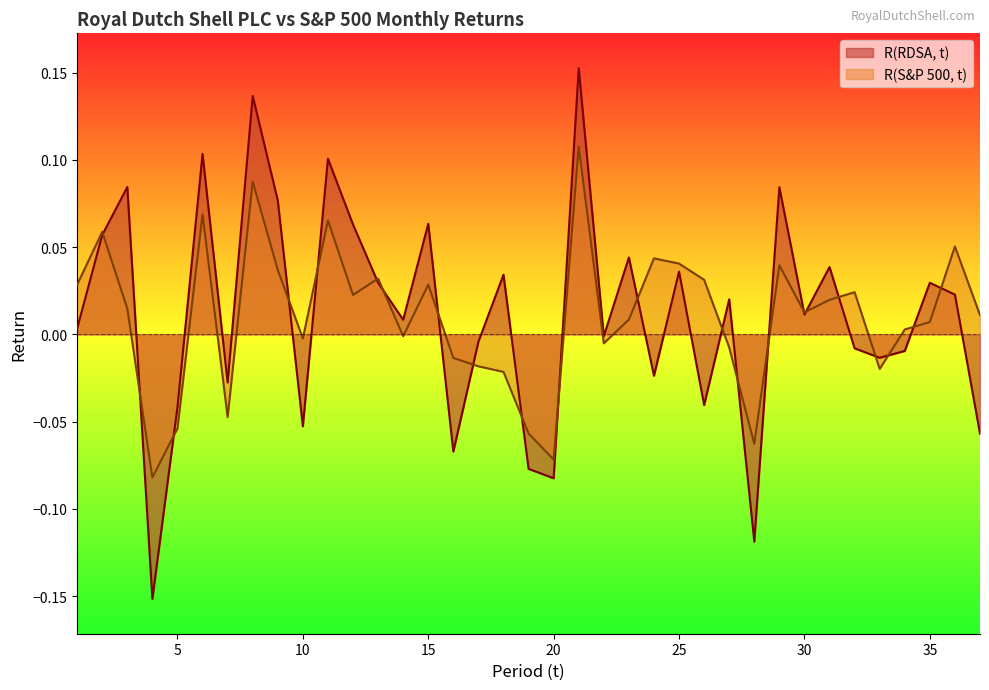

At how many categories does at least one series exceed 0?

26